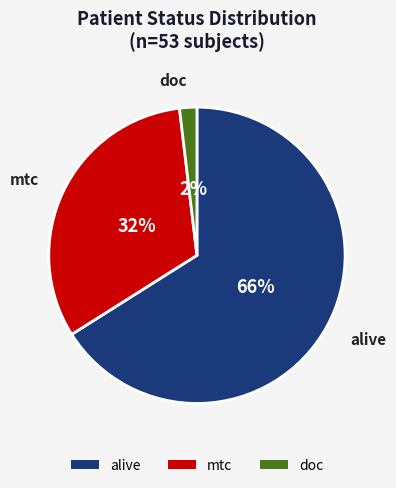

Between alive and doc, which is larger?

alive